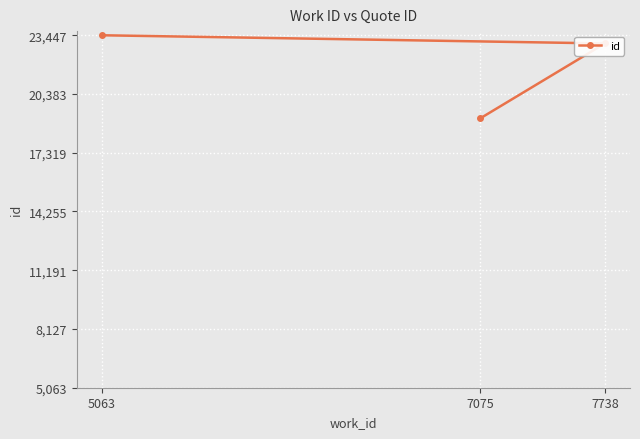

Which category has the lowest value across all series?

7075